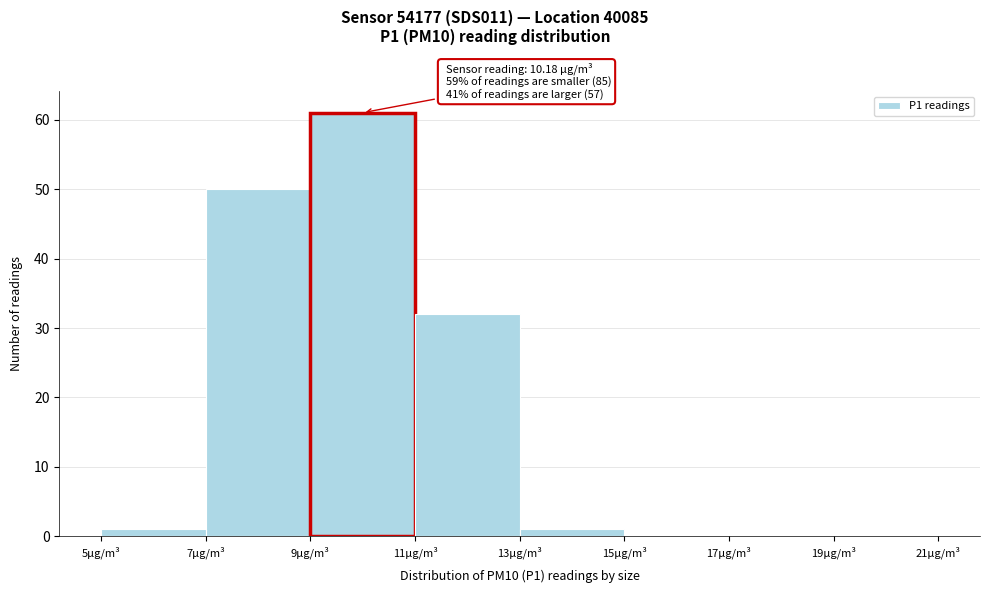

Which range on the x-axis has the tallest bar?

9 to 11